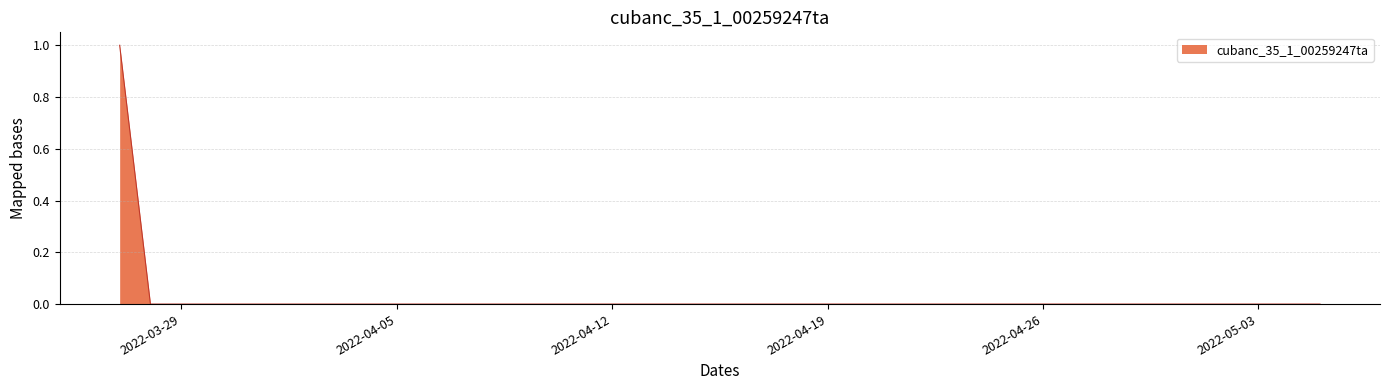

How many lines are shown in the chart?

1